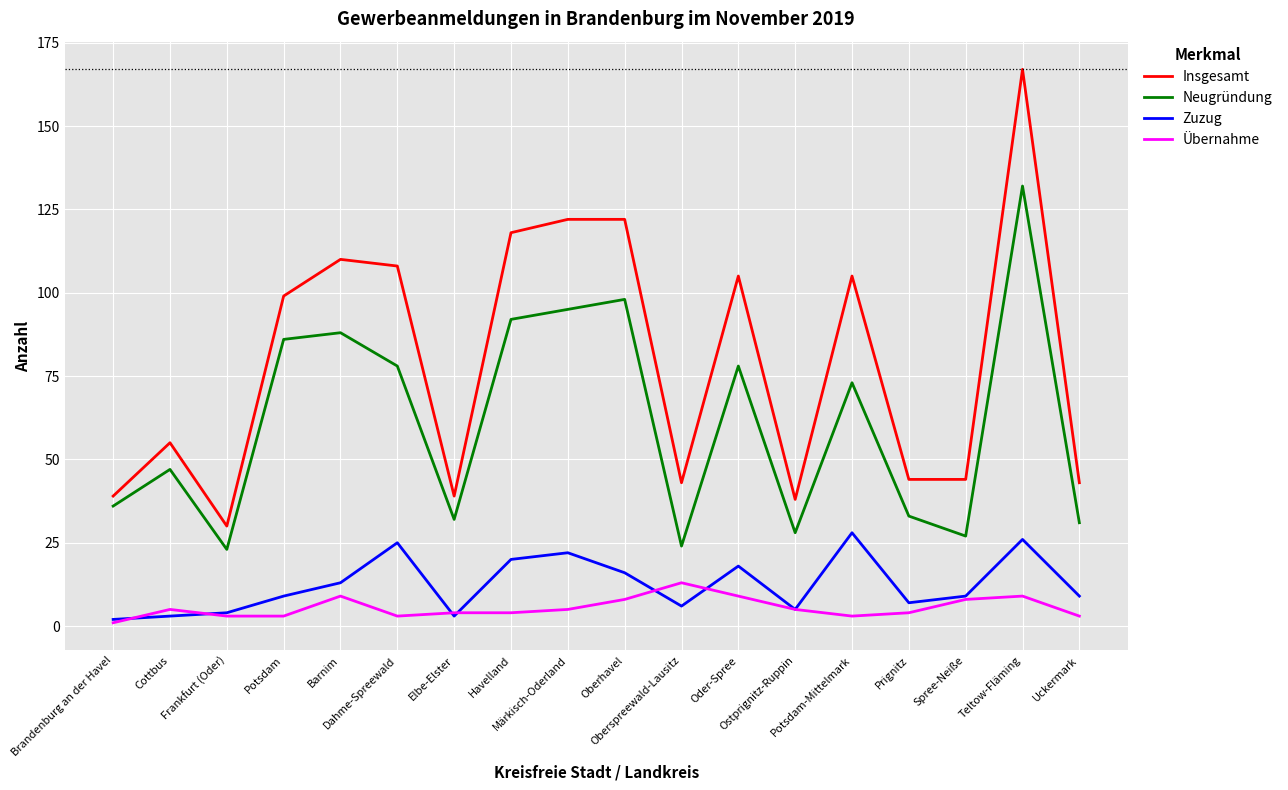

Reading left to right, list all the values displayed in this chart.

Insgesamt: Brandenburg an der Havel=39	Cottbus=55	Frankfurt (Oder)=30	Potsdam=99	Barnim=110	Dahme-Spreewald=108	Elbe-Elster=39	Havelland=118	Märkisch-Oderland=122	Oberhavel=122	Oberspreewald-Lausitz=43	Oder-Spree=105	Ostprignitz-Ruppin=38	Potsdam-Mittelmark=105	Prignitz=44	Spree-Neiße=44	Teltow-Fläming=167	Uckermark=43
Neugründung: Brandenburg an der Havel=36	Cottbus=47	Frankfurt (Oder)=23	Potsdam=86	Barnim=88	Dahme-Spreewald=78	Elbe-Elster=32	Havelland=92	Märkisch-Oderland=95	Oberhavel=98	Oberspreewald-Lausitz=24	Oder-Spree=78	Ostprignitz-Ruppin=28	Potsdam-Mittelmark=73	Prignitz=33	Spree-Neiße=27	Teltow-Fläming=132	Uckermark=31
Zuzug: Brandenburg an der Havel=2	Cottbus=3	Frankfurt (Oder)=4	Potsdam=9	Barnim=13	Dahme-Spreewald=25	Elbe-Elster=3	Havelland=20	Märkisch-Oderland=22	Oberhavel=16	Oberspreewald-Lausitz=6	Oder-Spree=18	Ostprignitz-Ruppin=5	Potsdam-Mittelmark=28	Prignitz=7	Spree-Neiße=9	Teltow-Fläming=26	Uckermark=9
Übernahme: Brandenburg an der Havel=1	Cottbus=5	Frankfurt (Oder)=3	Potsdam=3	Barnim=9	Dahme-Spreewald=3	Elbe-Elster=4	Havelland=4	Märkisch-Oderland=5	Oberhavel=8	Oberspreewald-Lausitz=13	Oder-Spree=9	Ostprignitz-Ruppin=5	Potsdam-Mittelmark=3	Prignitz=4	Spree-Neiße=8	Teltow-Fläming=9	Uckermark=3